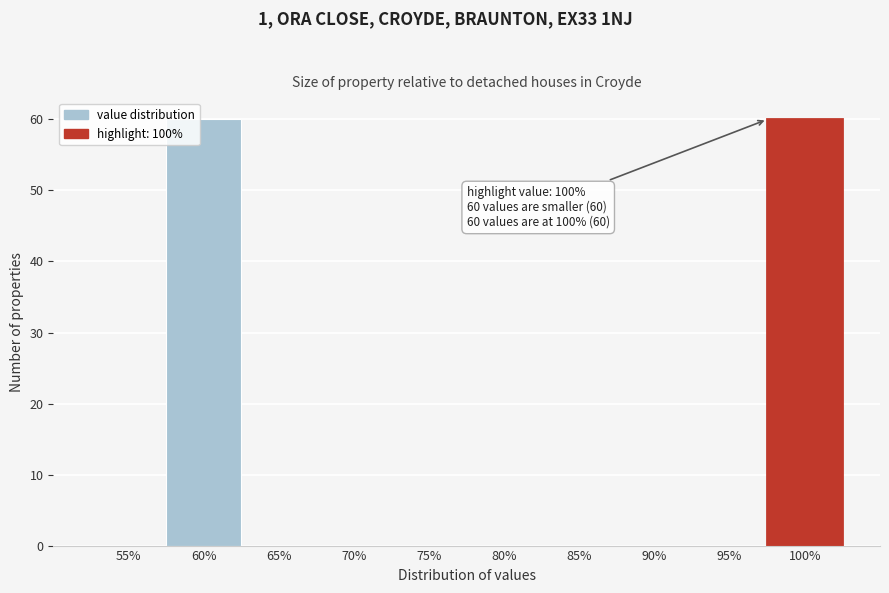

Reading left to right, extract all data points from this chart.

55%=0	60%=60	65%=0	70%=0	75%=0	80%=0	85%=0	90%=0	95%=0	100%=60